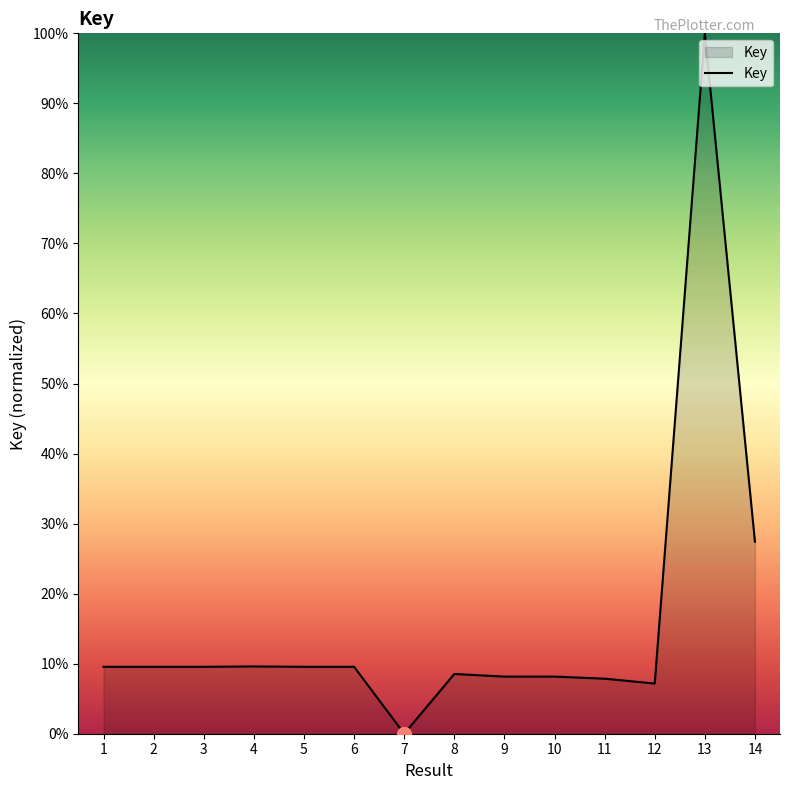

What is the difference between the maximum and minimum values?

100.0